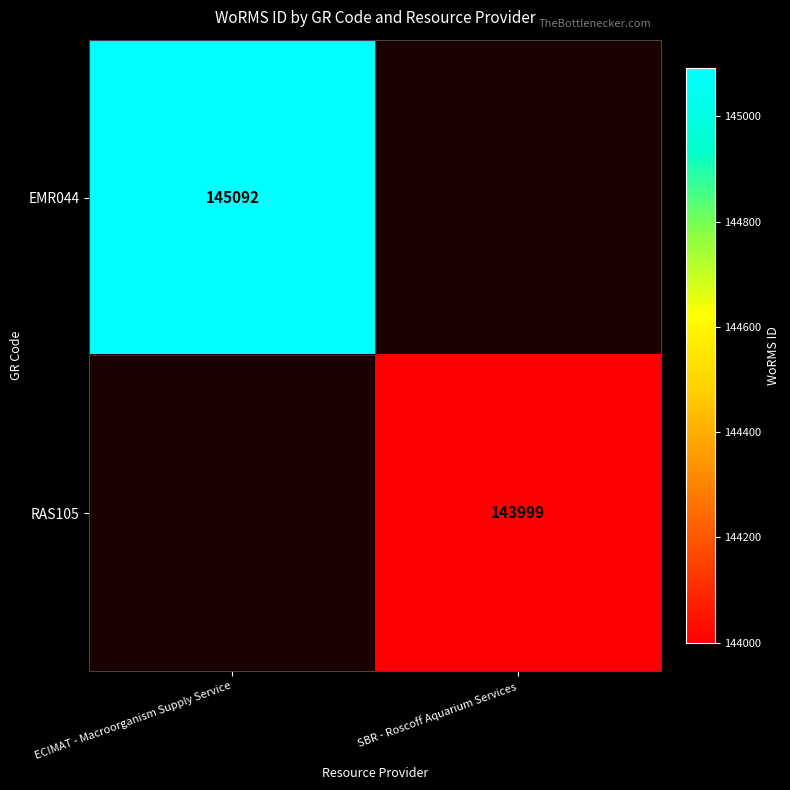

How many distinct data groups are displayed?

2